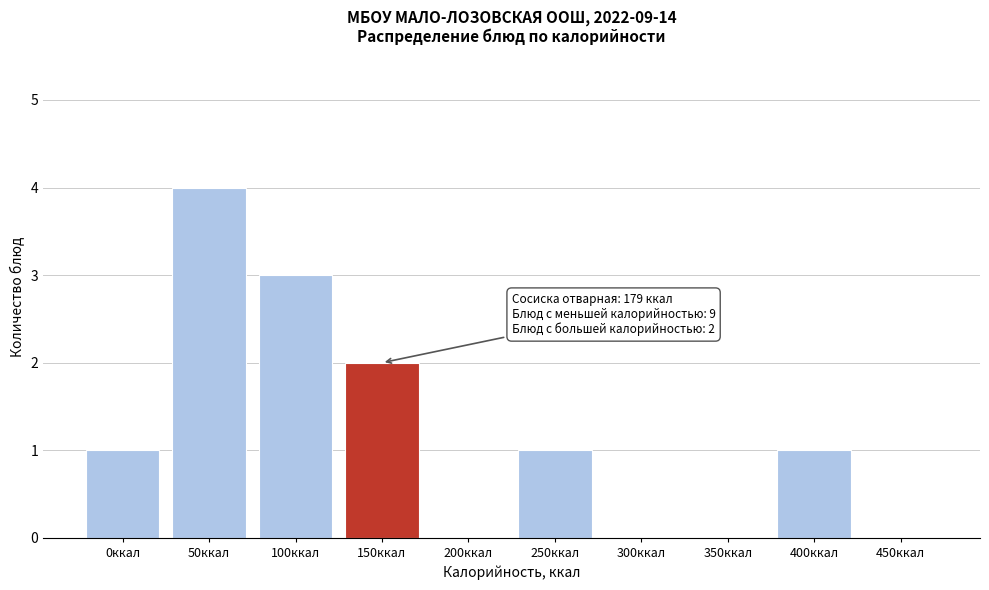

Reading left to right, extract all data points from this chart.

0ккал=1	50ккал=4	100ккал=3	150ккал=2	200ккал=0	250ккал=1	300ккал=0	350ккал=0	400ккал=1	450ккал=0